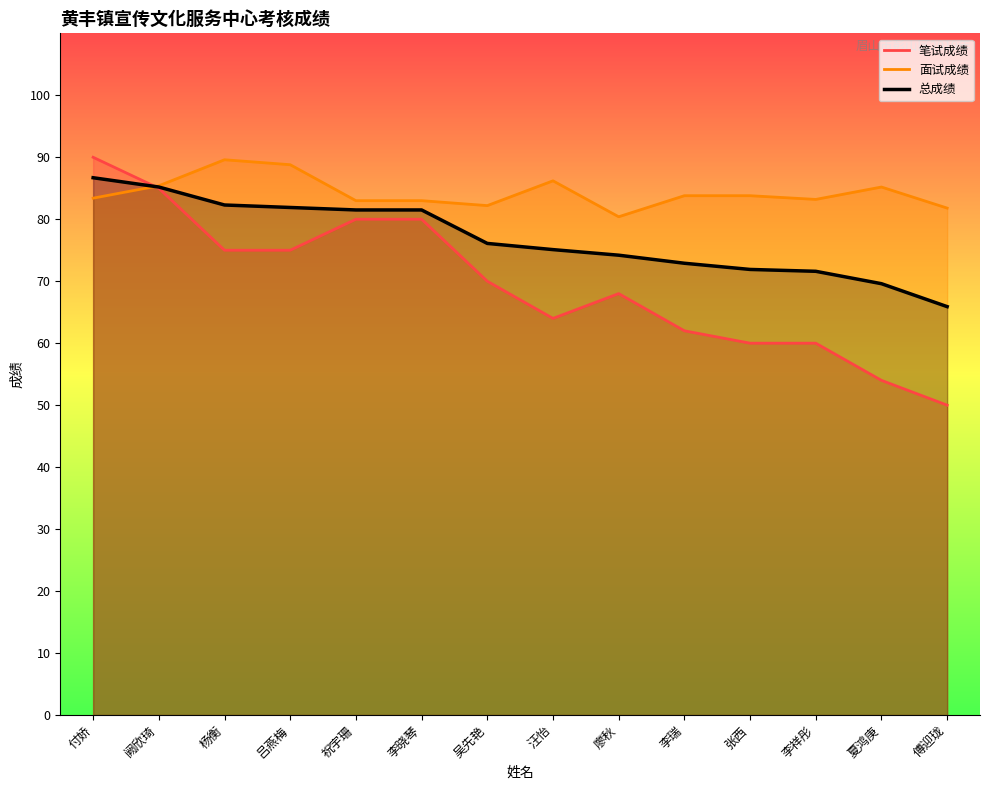

What is the sum of the 笔试成绩 values at 付娇 and 吕燕梅?

165.0